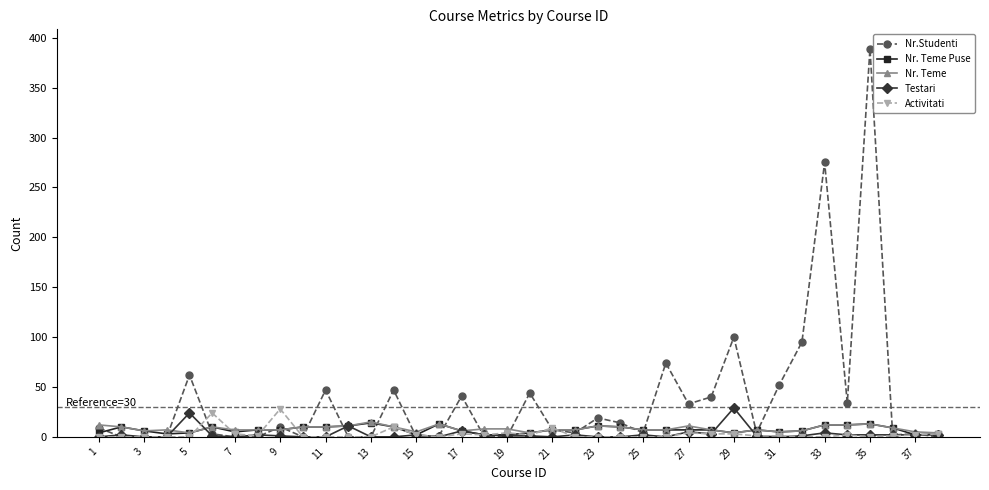

Which series has the largest total across all categories?

Nr.Studenti